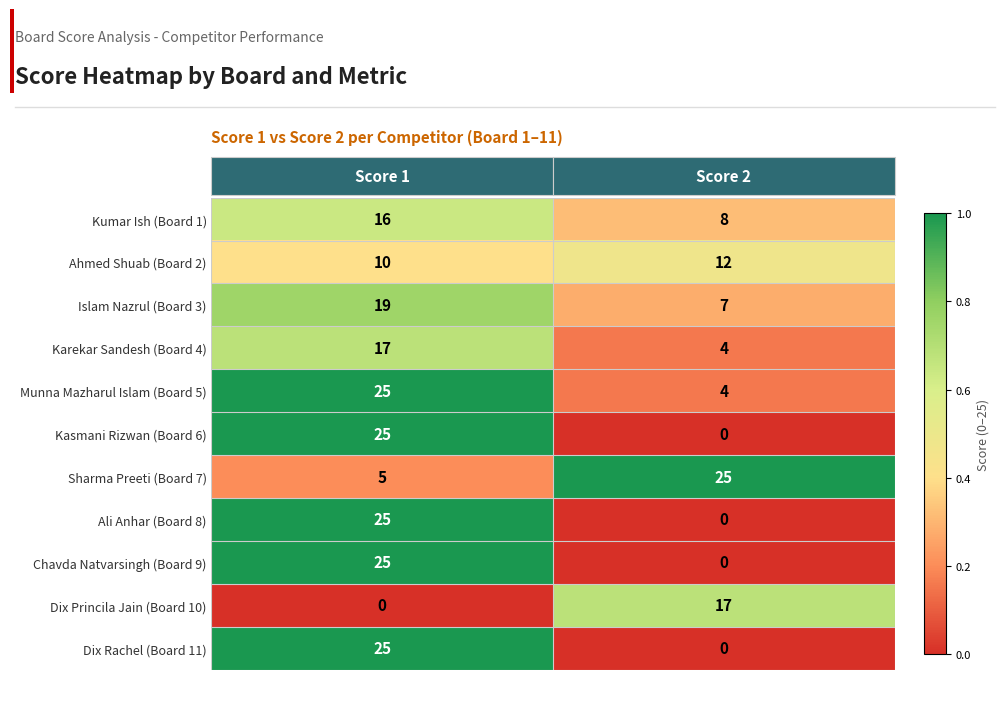

Count the number of data series in this chart.

11